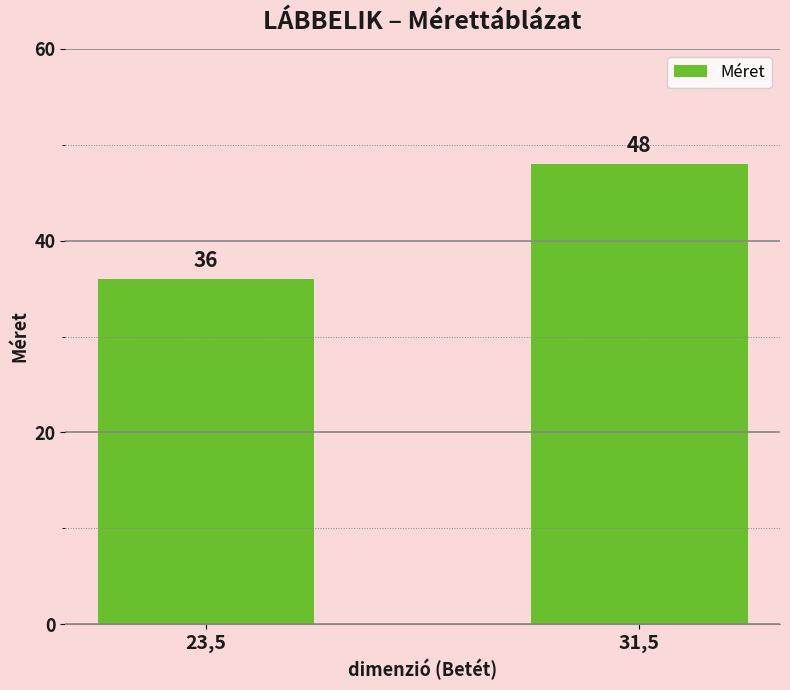

Count the number of categories in the chart.

2